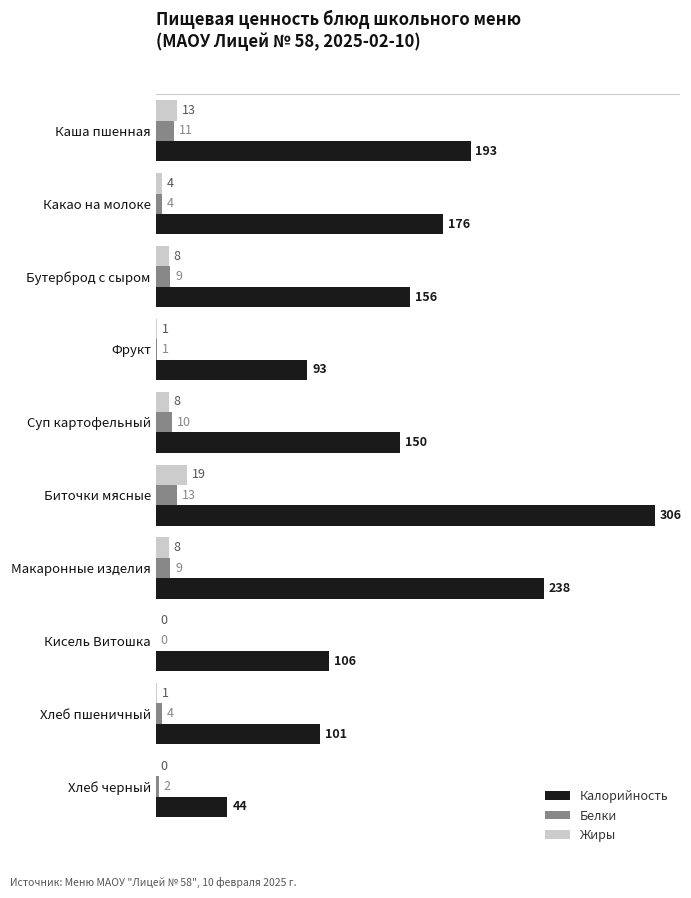

At which category is the sum across all series the highest?

Биточки мясные